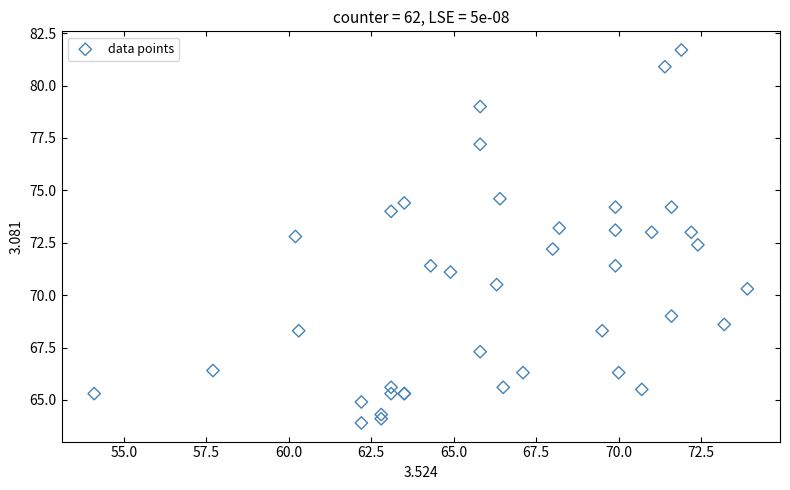

What Y value in the scatter plot is closest to 72?

72.2